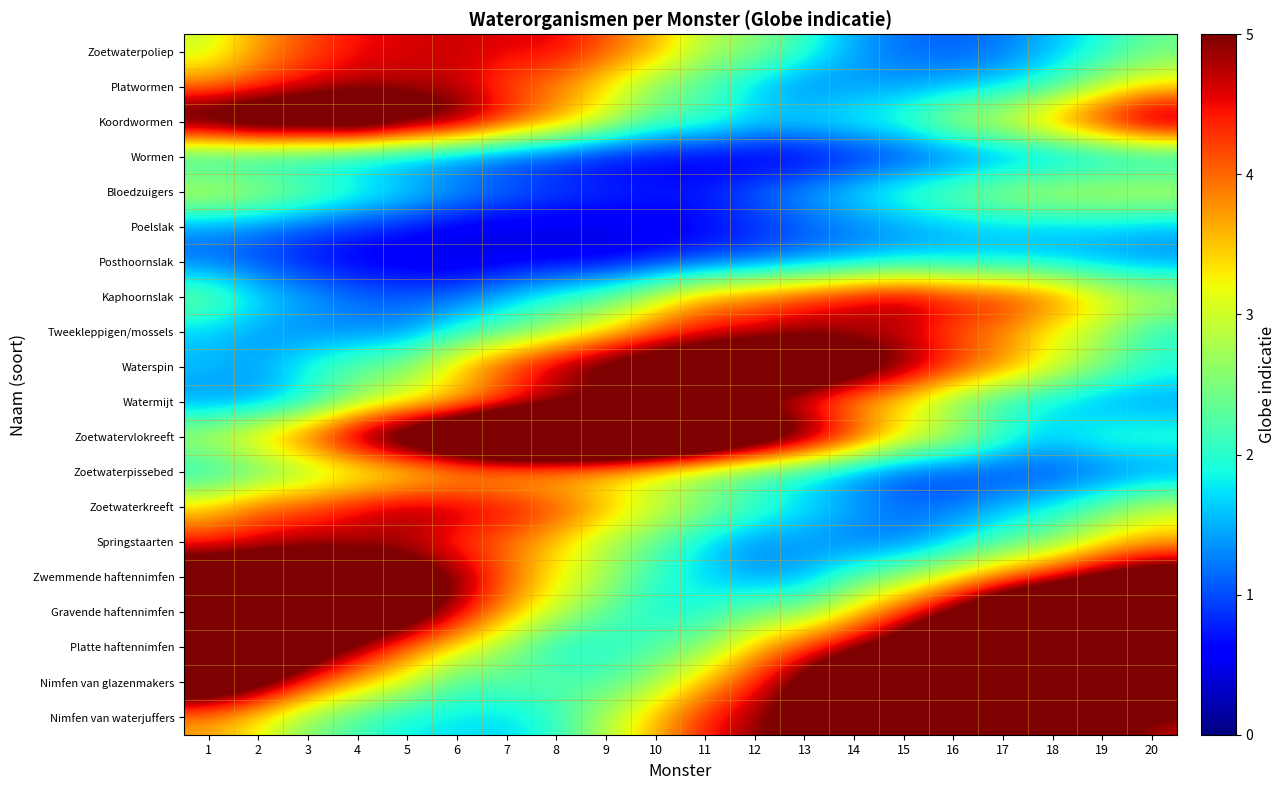

Between 4 and 10, which series saw the biggest shift?

Gravende haftennimfen